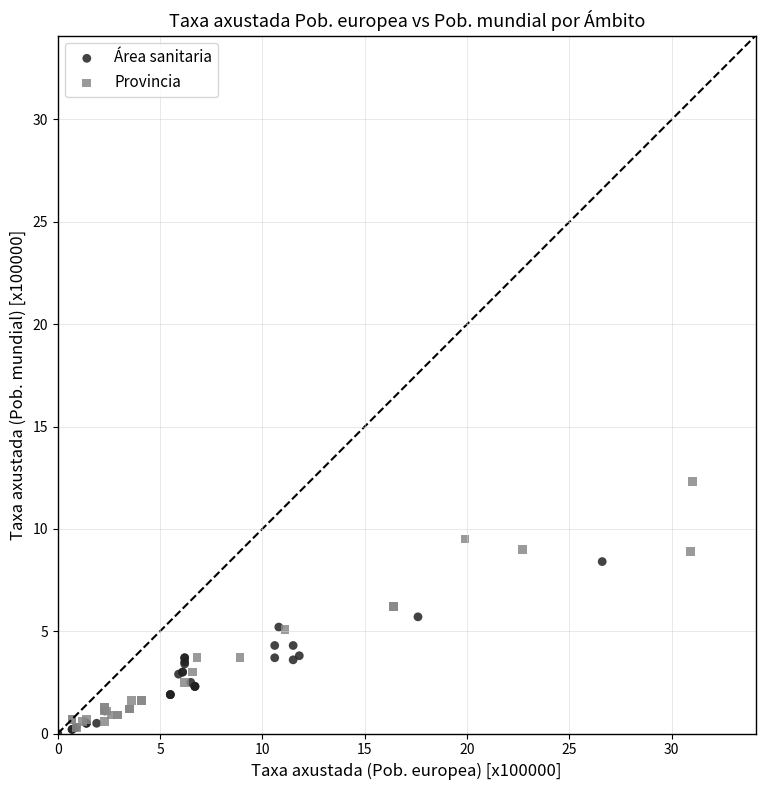

Which series reaches the maximum Y coordinate?

Provincia